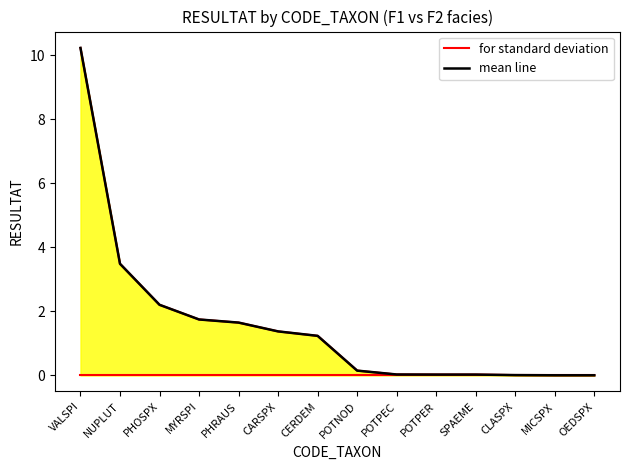

At which category does the chart reach its minimum across all series?

MICSPX